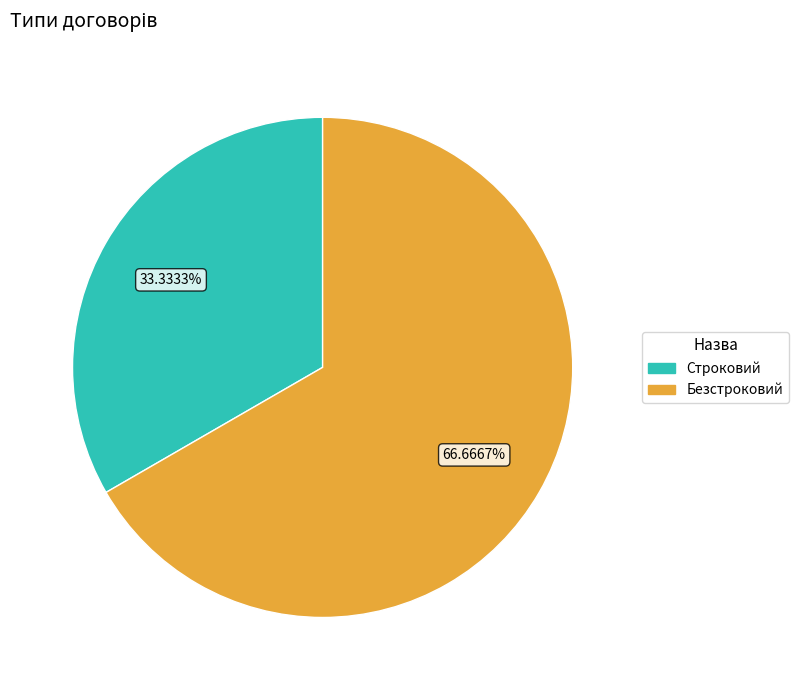

Does any single category account for the majority?

Yes